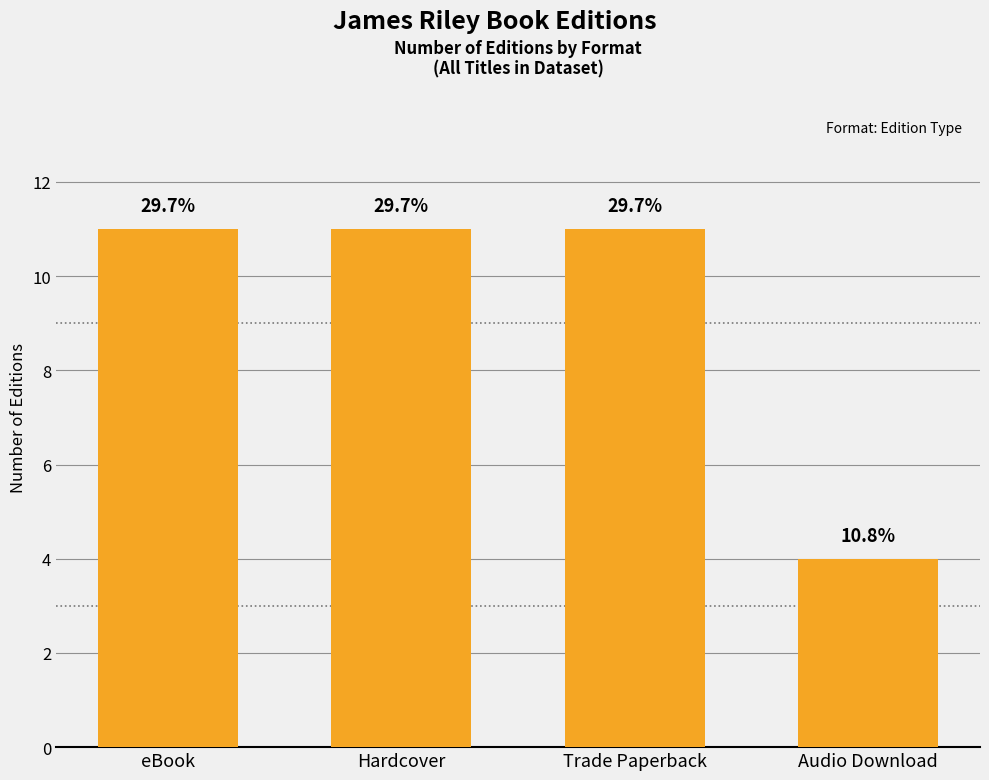

Approximately how many times larger is the value at Audio Download compared to eBook?

0.4